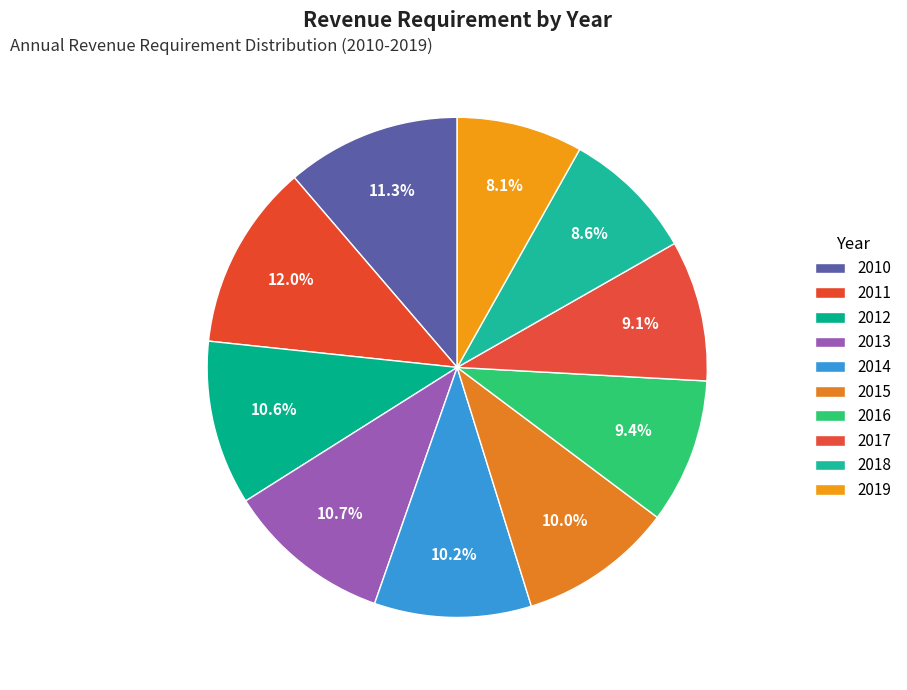

What is the ratio of the value at 2019 to the value at 2012?

0.8